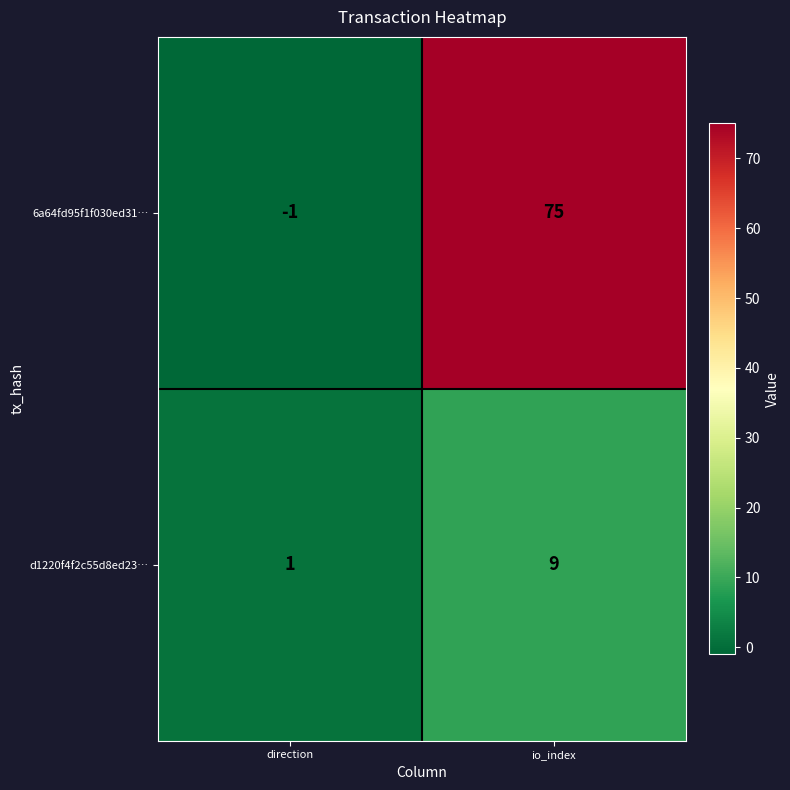

True or false: 6a64fd95f1f030ed31… has a value of 75 at io_index.

True